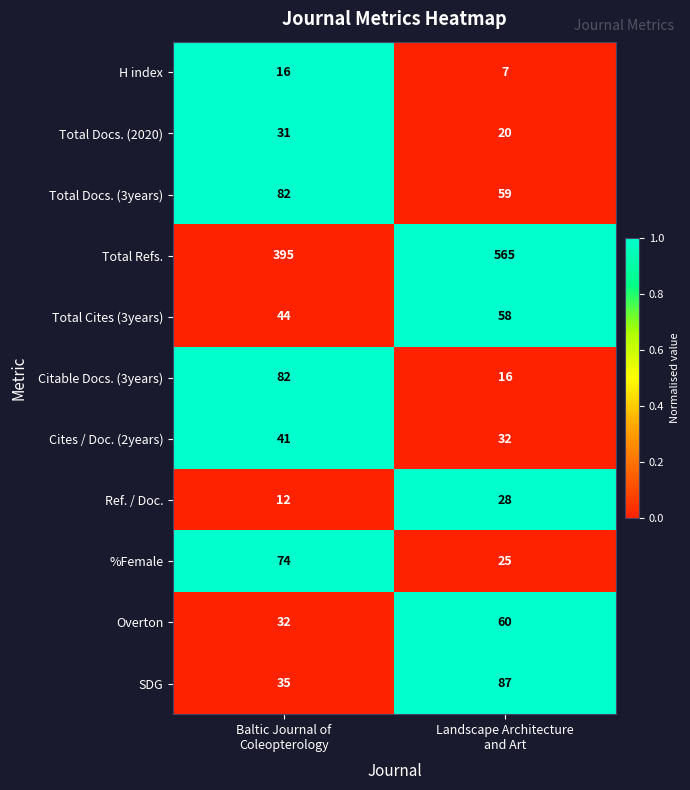

Which series has the largest total across all categories?

Total Refs.